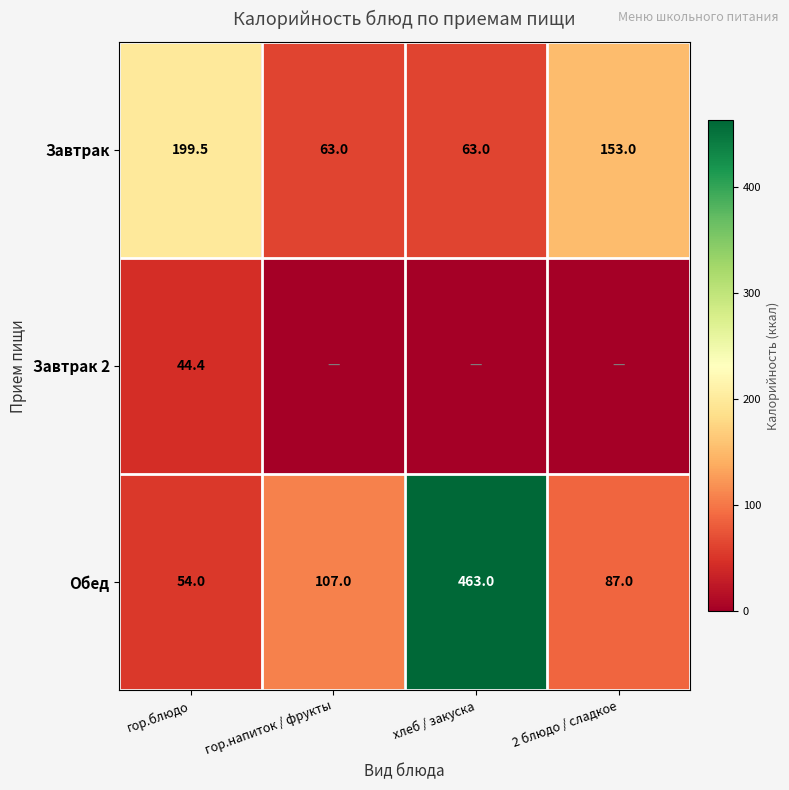

The value of Завтрак 2 at гор.блюдо is 44.4. True or false?

True